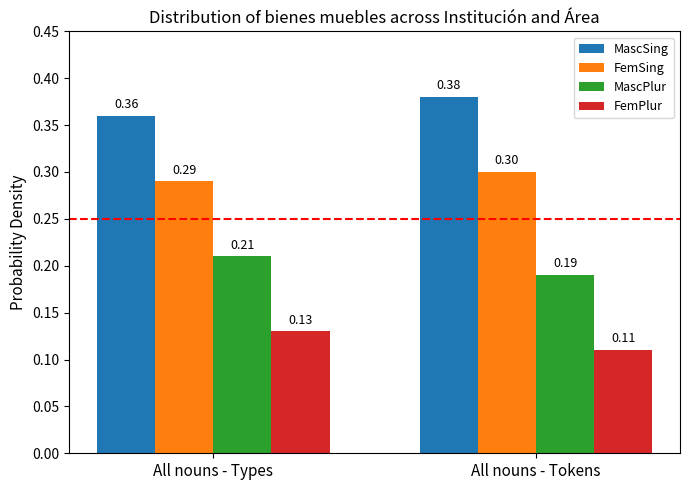

What is the sum of all FemSing values?

0.6